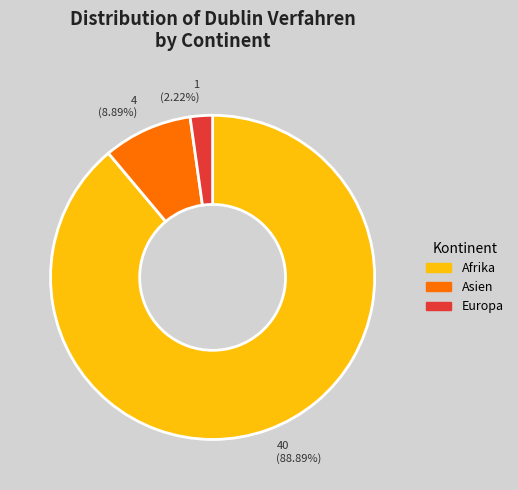

Does any single category account for the majority?

Yes